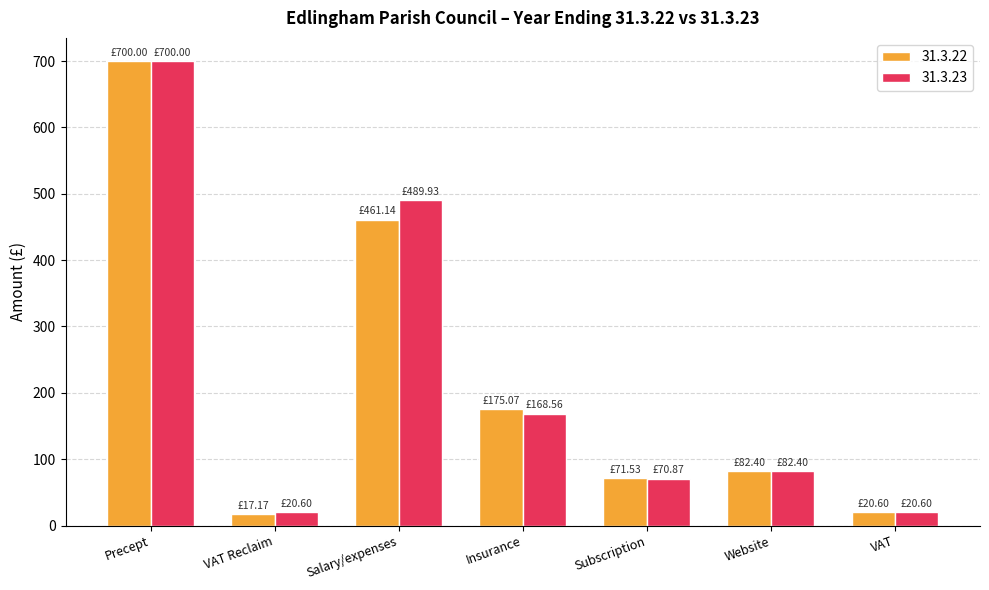

Which series has the widest spread of values?

31.3.22